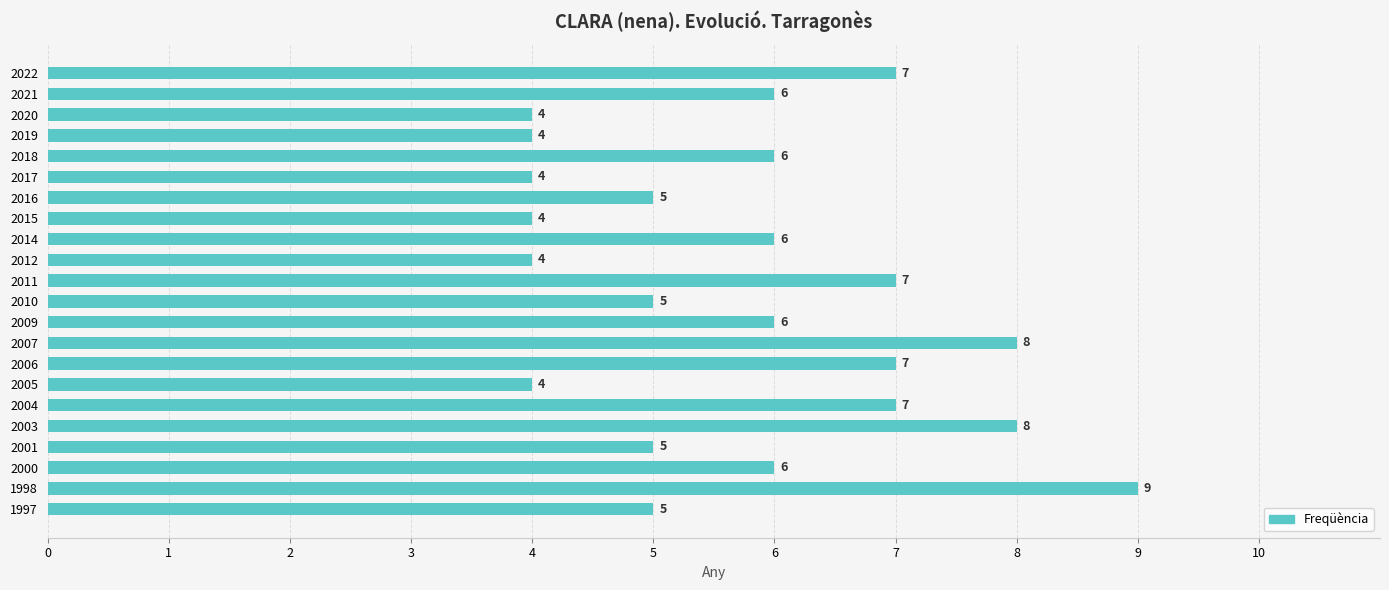

Approximately how many times larger is the value at 2018 compared to 2014?

1.0